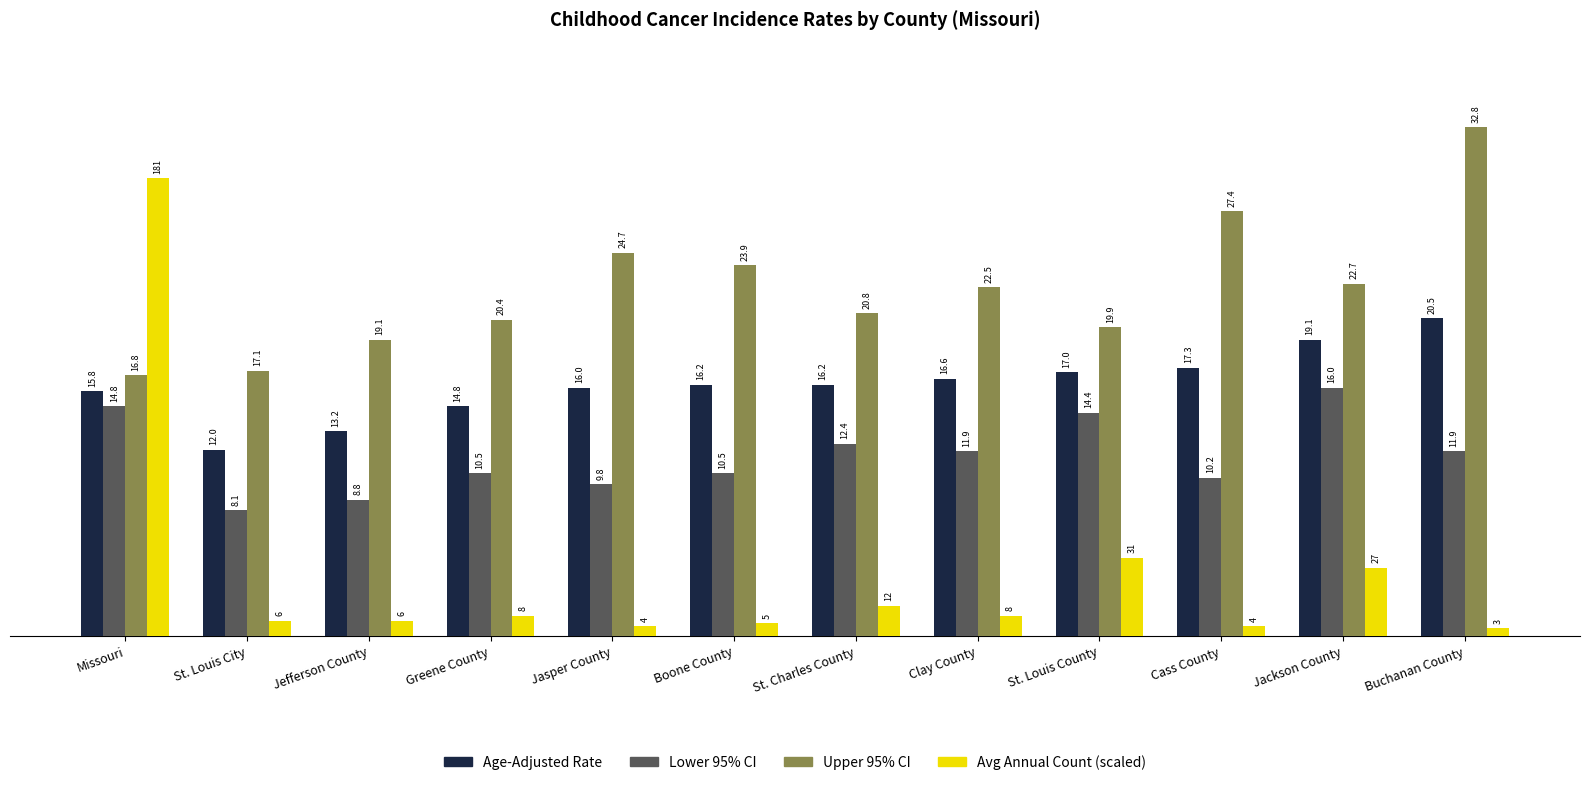

Which series changed the most between Jackson County and Buchanan County?

Upper 95% CI